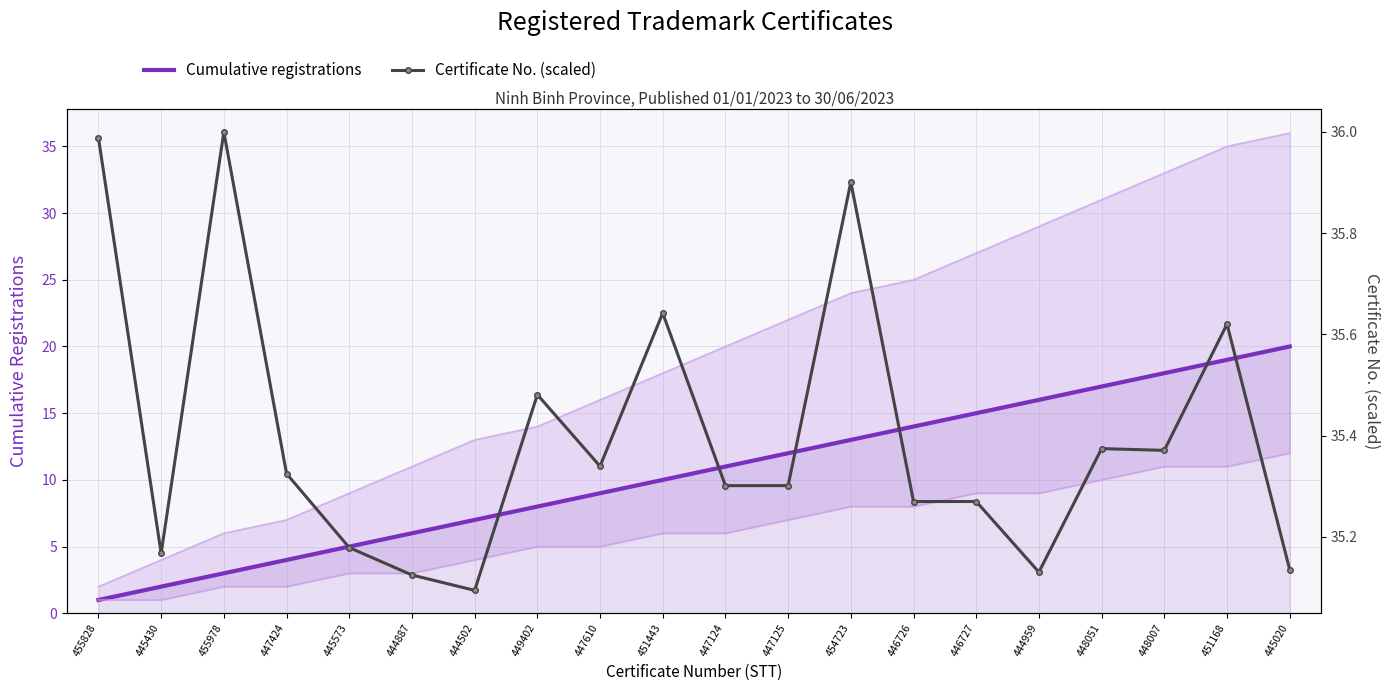

True or false: Cumulative registrations has a value of 13.0 at 454723.

True